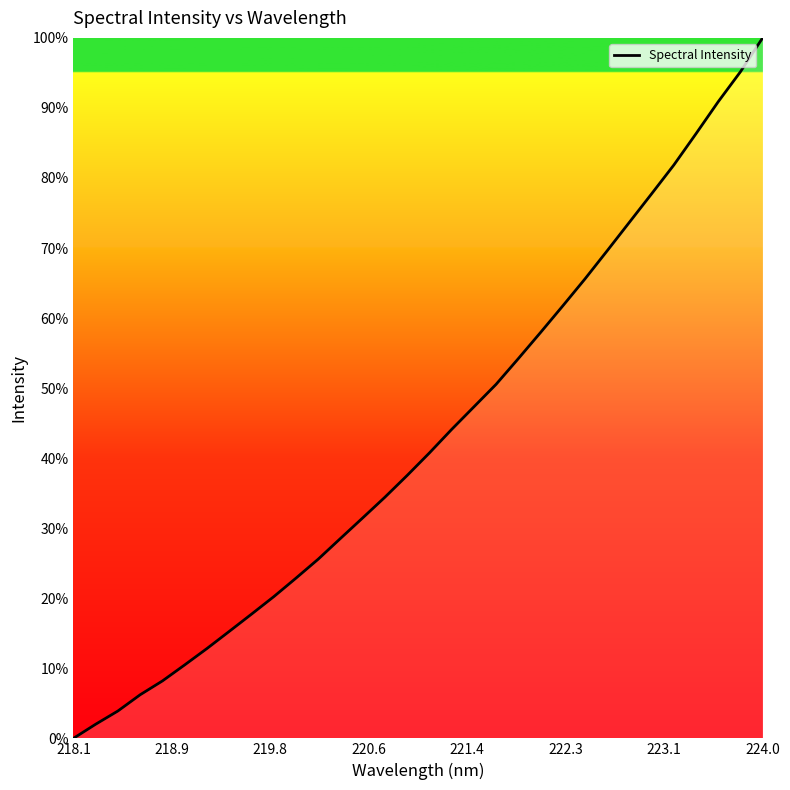

Is this an area chart (filled region under the line)?

No